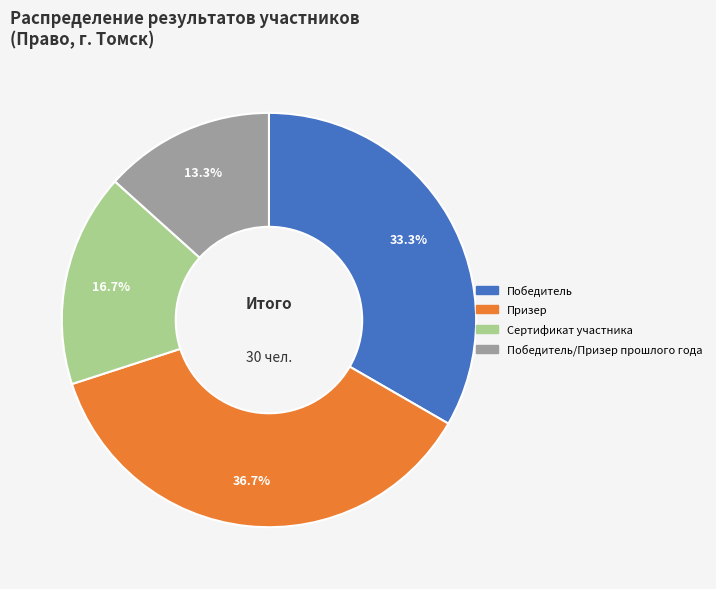

To the nearest percent, what portion does Сертификат участника represent?

17%